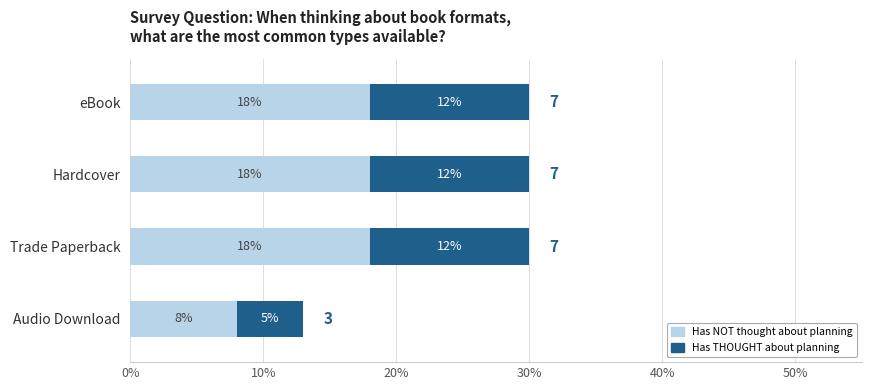

What is the total value across all series at eBook?

30